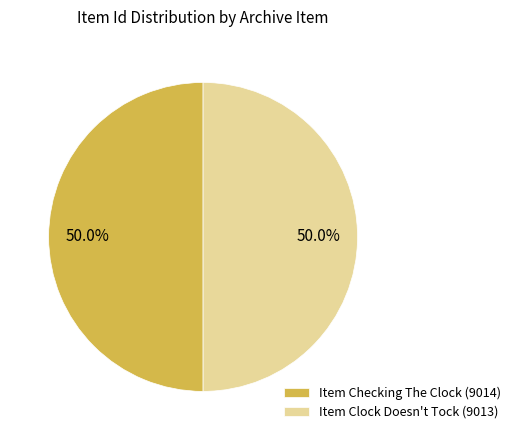

How many slices are in this pie chart?

2